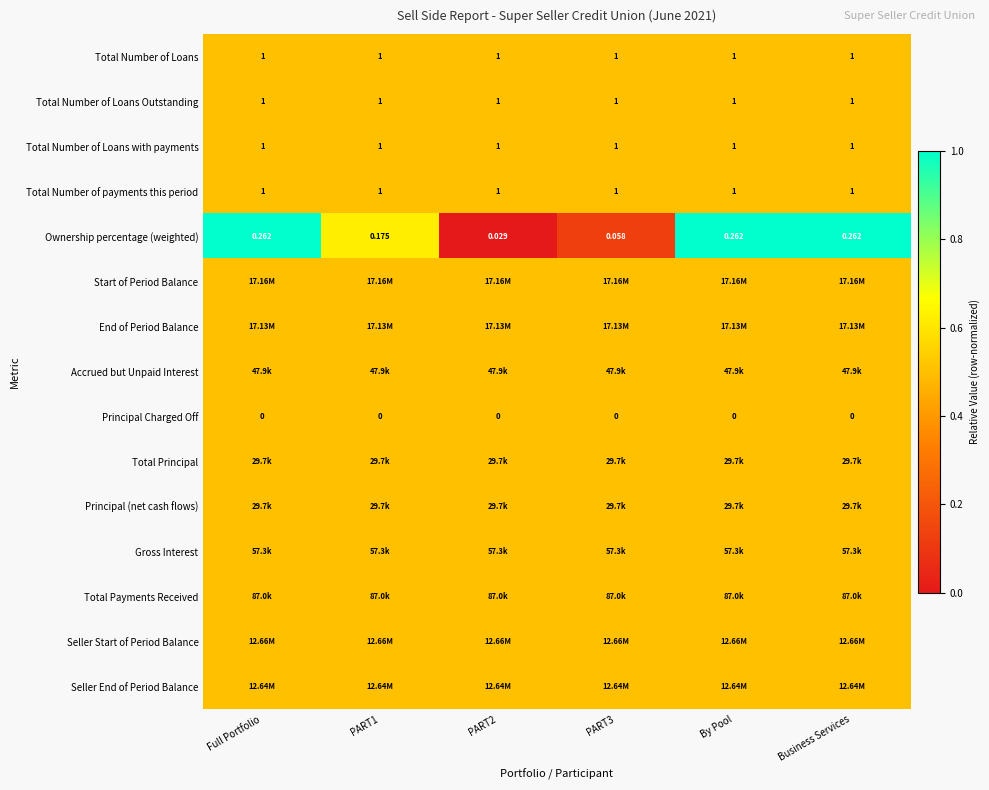

Between PART2 and By Pool, which is larger?

PART2